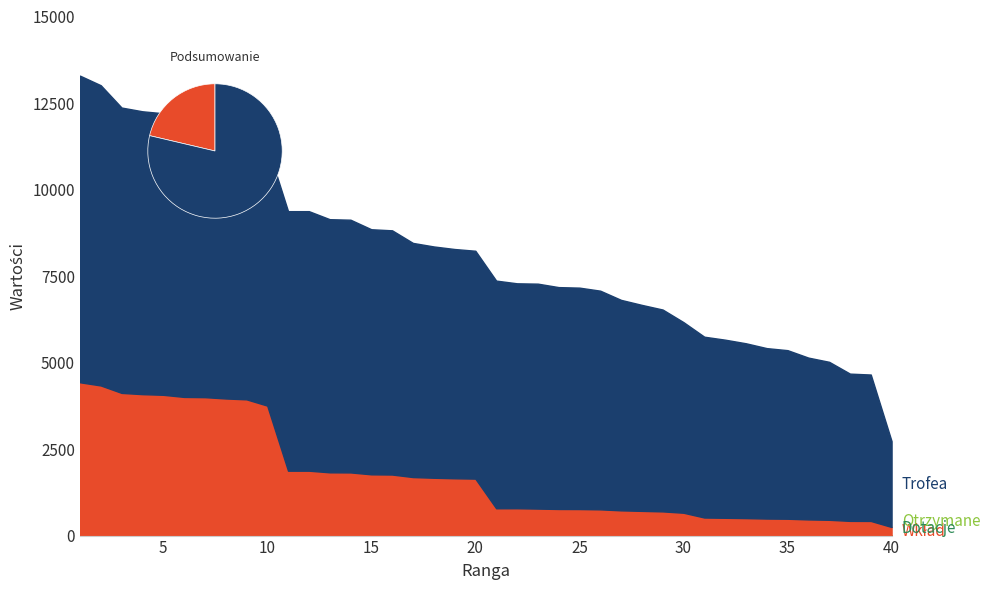

Reading left to right, transcribe all the data shown in this chart.

Trofea: 1=8861	2=8676	3=8246	4=8174	5=8136	6=8014	7=8000	8=7925	9=7854	10=7513	11=7500	12=7500	13=7315	14=7303	15=7082	16=7057	17=6766	18=6684	19=6625	20=6585	21=6579	22=6500	23=6500	24=6411	25=6398	26=6319	27=6082	28=5952	29=5833	30=5508	31=5225	32=5147	33=5052	34=4925	35=4871	36=4676	37=4565	38=4255	39=4231	40=2481
Wkład: 1=4430	2=4338	3=4123	4=4087	5=4068	6=4007	7=4000	8=3962	9=3927	10=3756	11=1875	12=1875	13=1828	14=1825	15=1770	16=1764	17=1691	18=1671	19=1656	20=1646	21=789	22=780	23=780	24=769	25=767	26=758	27=729	28=714	29=699	30=660	31=522	32=514	33=505	34=492	35=487	36=467	37=456	38=425	39=423	40=248
Dotacje: 1=0	2=0	3=0	4=0	5=0	6=0	7=0	8=0	9=10	10=0	11=0	12=0	13=0	14=0	15=0	16=0	17=0	18=0	19=0	20=0	21=0	22=0	23=0	24=0	25=0	26=0	27=0	28=0	29=0	30=0	31=0	32=0	33=0	34=0	35=0	36=0	37=0	38=0	39=0	40=0
Otrzymane: 1=0	2=0	3=0	4=0	5=0	6=0	7=0	8=0	9=0	10=0	11=0	12=0	13=0	14=0	15=0	16=0	17=0	18=0	19=0	20=0	21=0	22=10	23=0	24=0	25=0	26=0	27=0	28=0	29=0	30=0	31=0	32=0	33=0	34=0	35=0	36=0	37=0	38=0	39=0	40=0